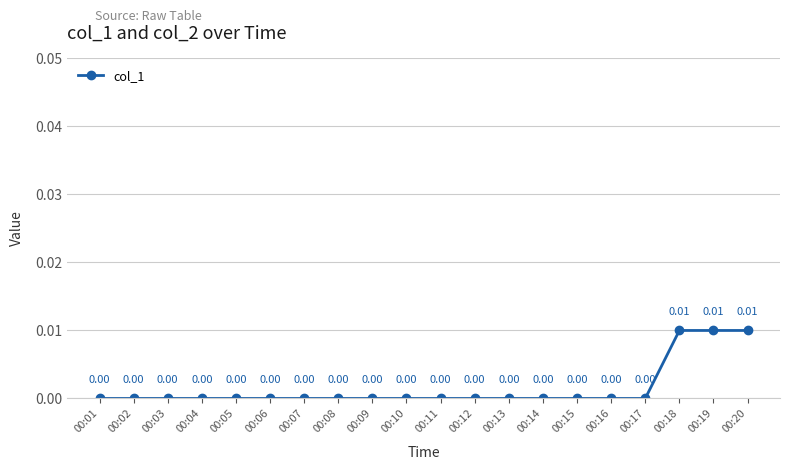

How many lines are shown in the chart?

1